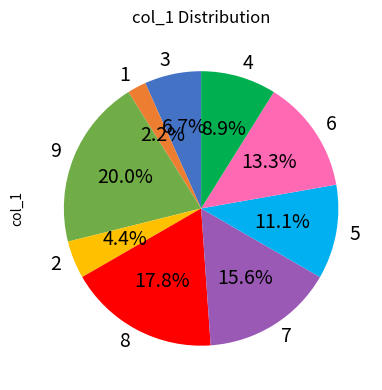

Count the number of slices in the pie.

9